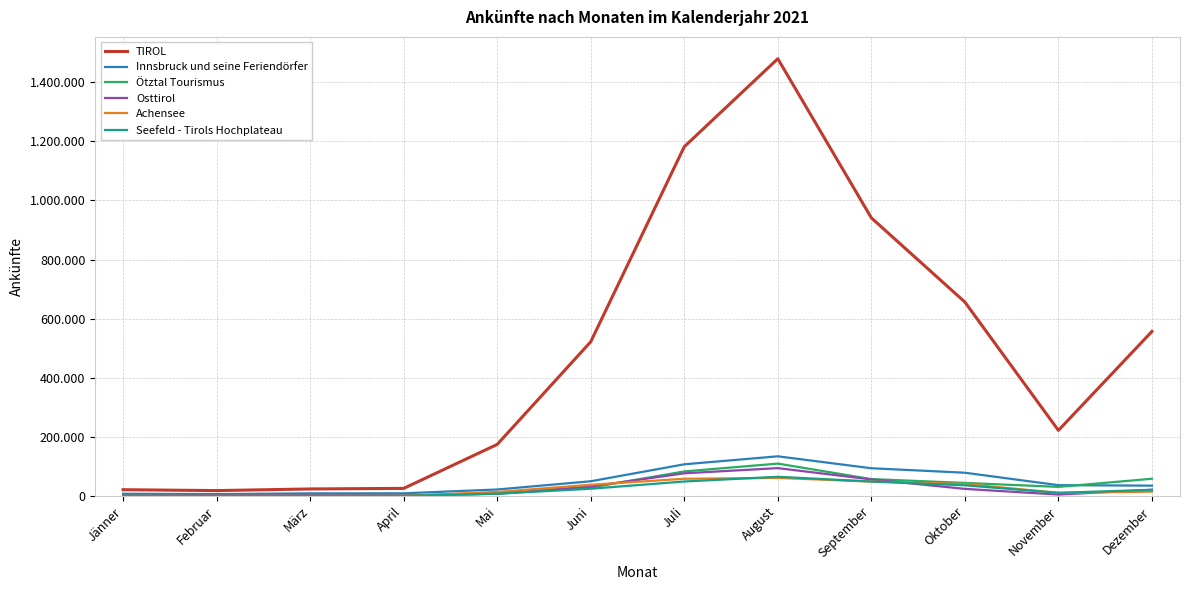

Which series changed the most between Juli and August?

TIROL